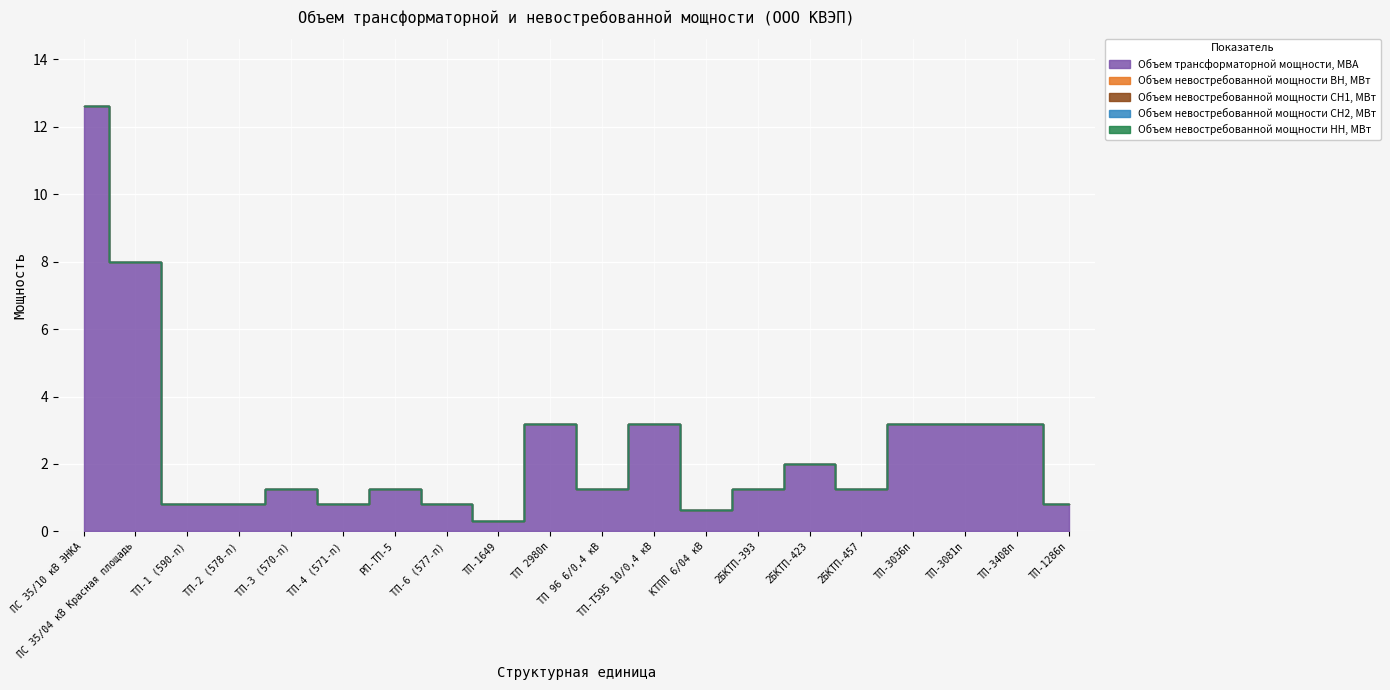

Rank the series by their maximum value, from highest to lowest.

Объем трансформаторной мощности, МВА, Объем невостребованной мощности ВН, МВт, Объем невостребованной мощности СН1, МВт, Объем невостребованной мощности СН2, МВт, Объем невостребованной мощности НН, МВт